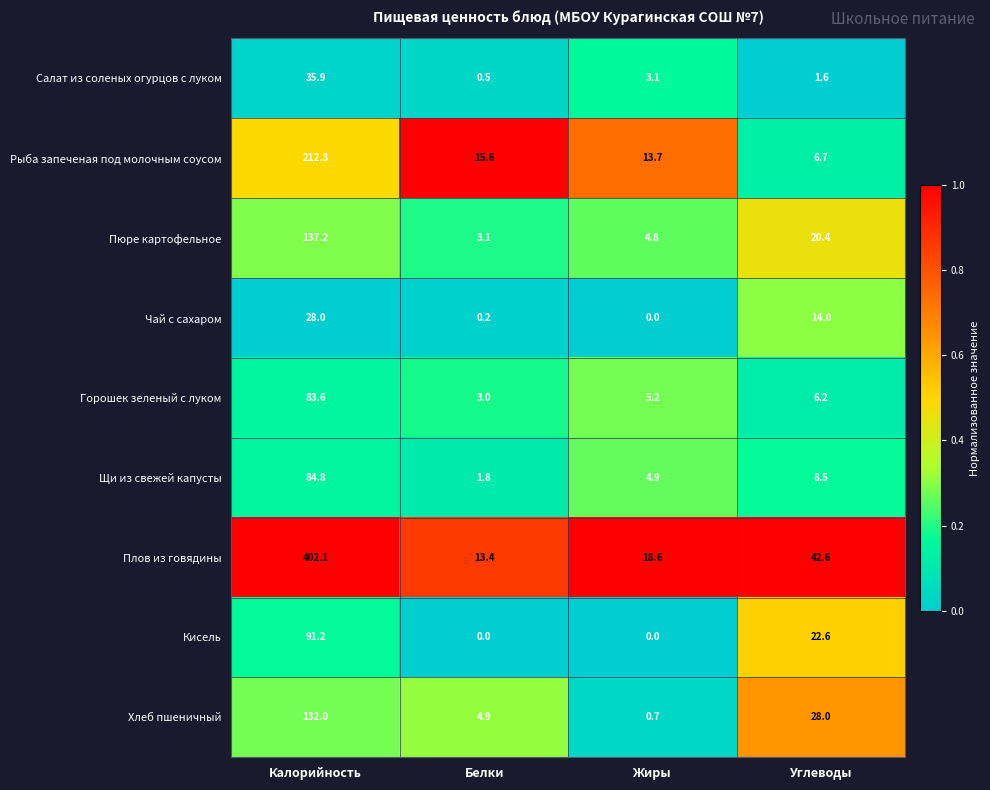

Is it true that Плов из говядины equals 152.7 at Калорийность?

False